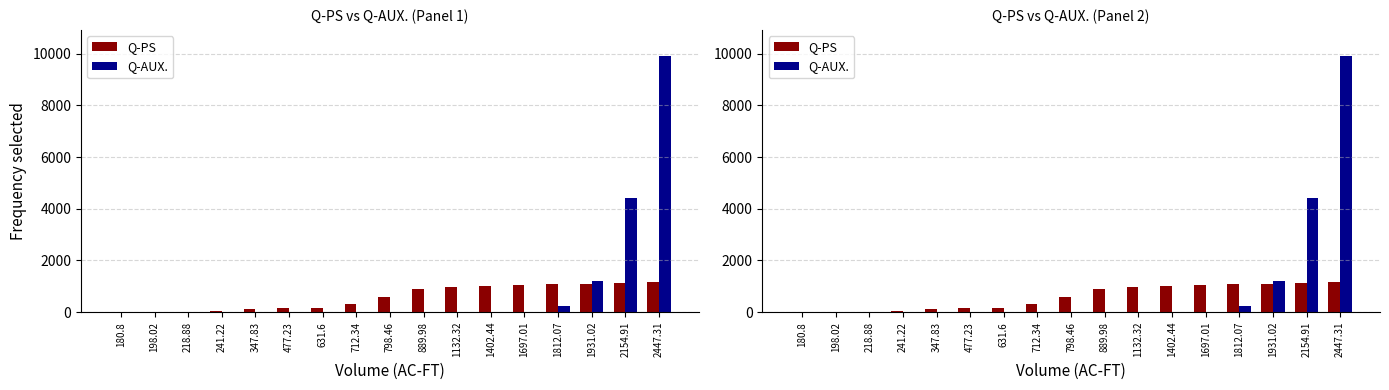

Which has a higher value, 712.34 or 347.83?

712.34